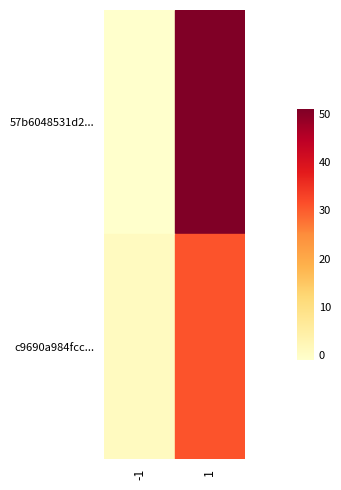

Which label corresponds to the smallest value in the chart?

-1